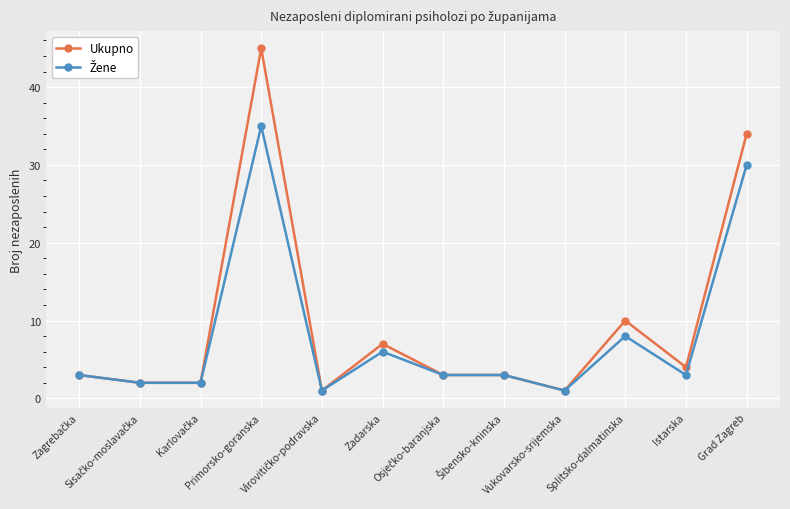

Which series has the largest total across all categories?

Ukupno